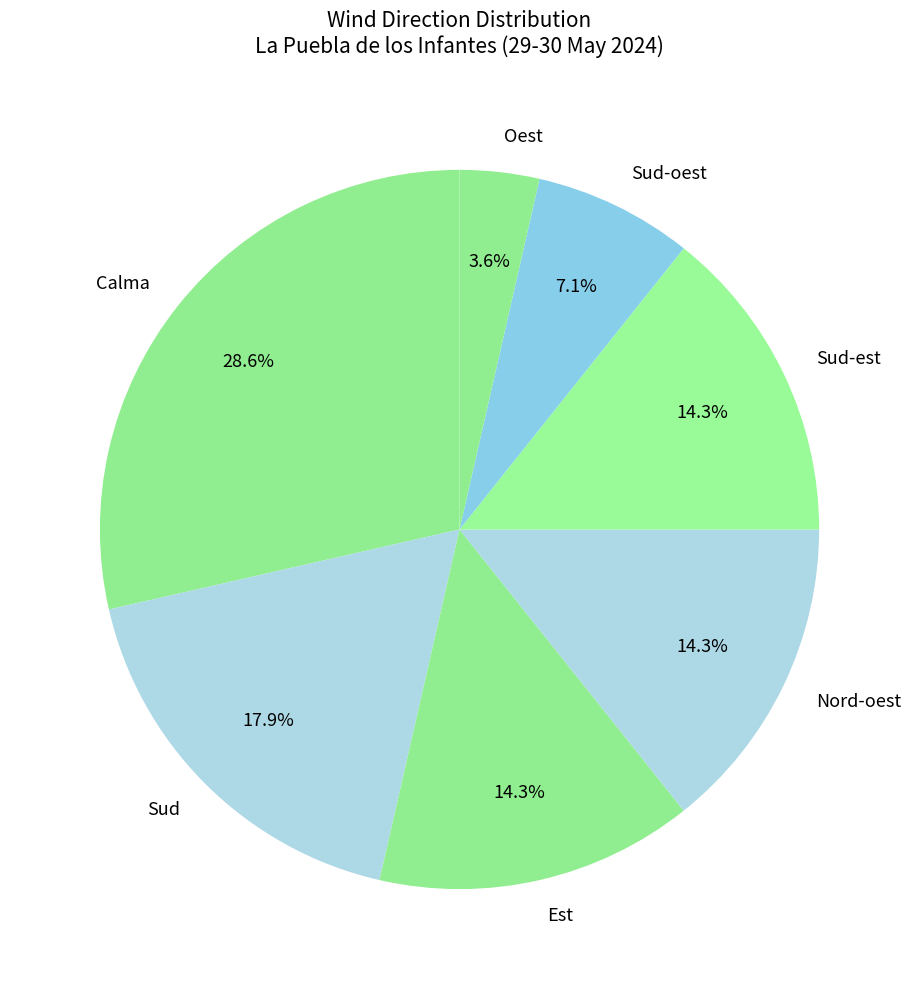

The Sud-est slice represents 8% of the pie. True or false?

False